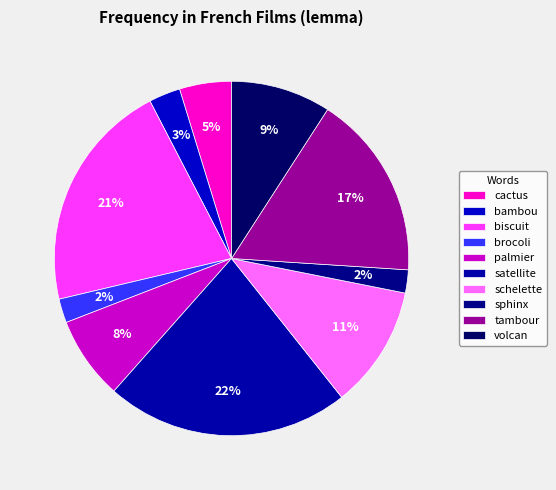

How many segments does this pie chart have?

10